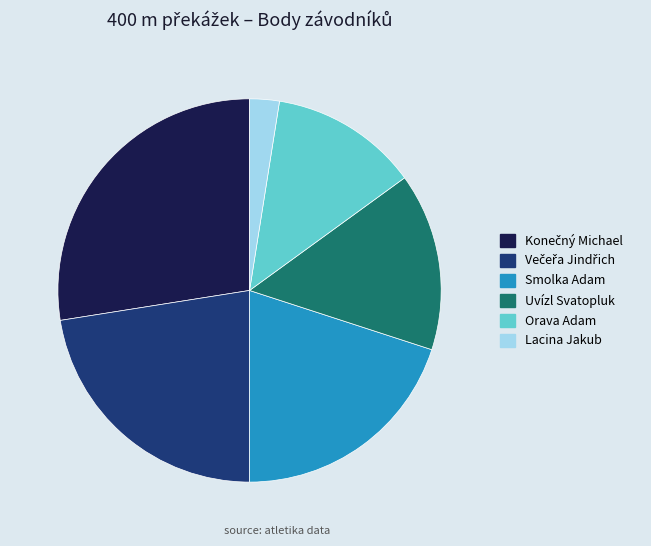

Is Uvízl Svatopluk the majority of the pie?

No